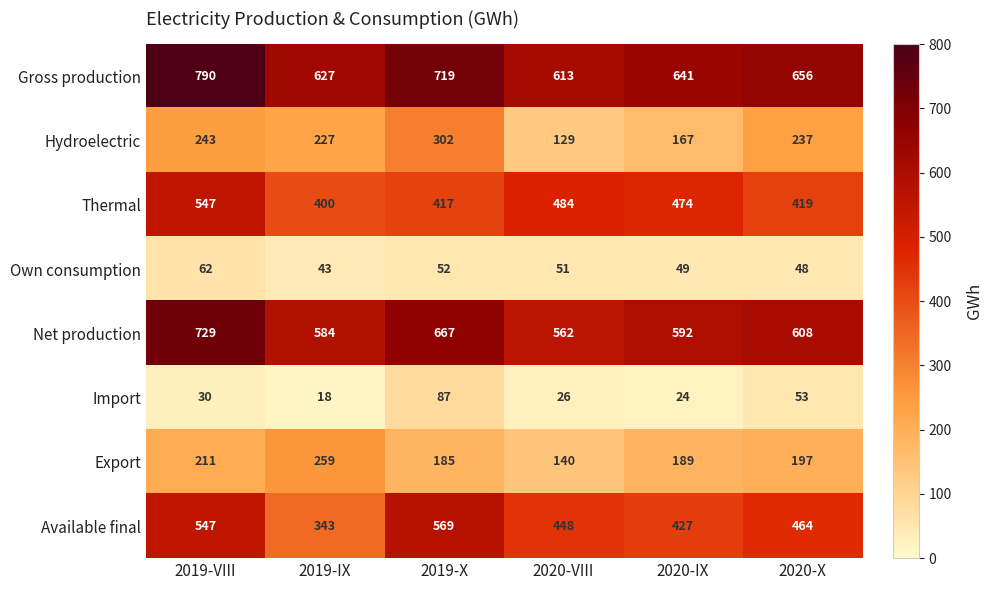

Which label corresponds to the smallest value in the chart?

2019-IX